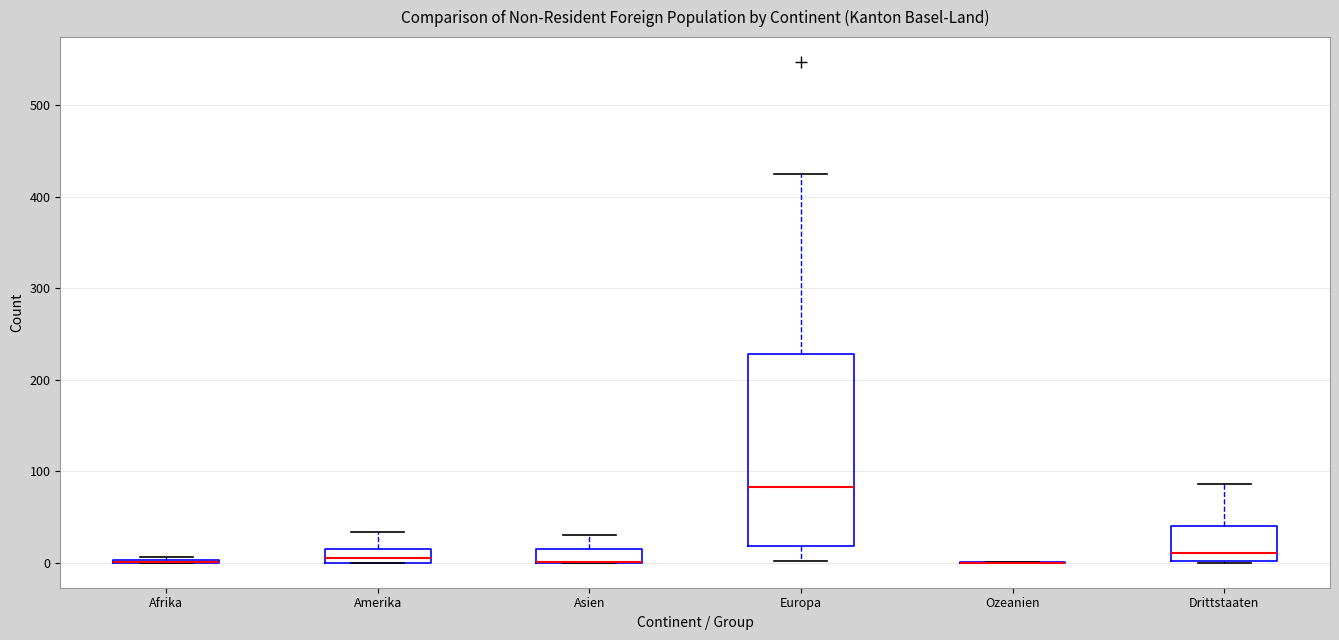

Comparing the boxes themselves (not the whiskers), which one is the tallest?

Europa